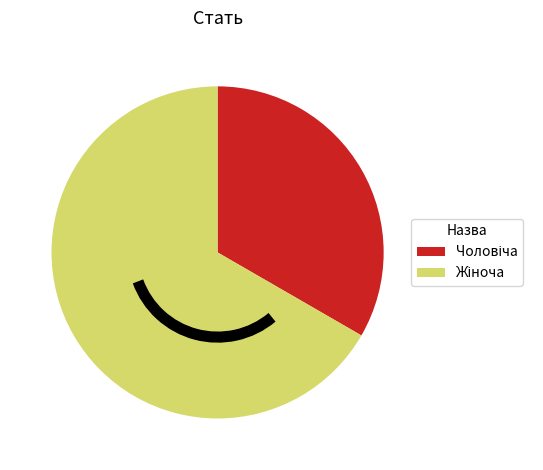

Is there a majority slice in this chart?

Yes